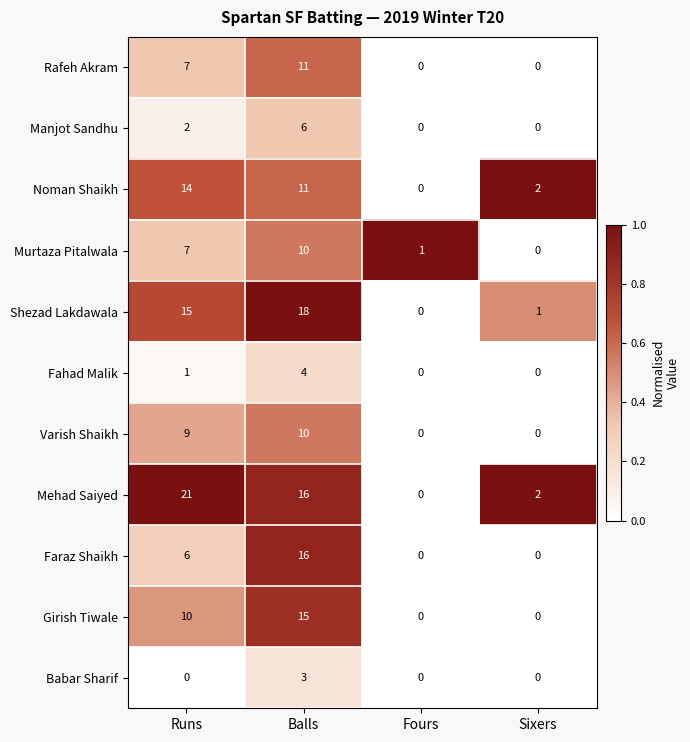

At which category does the chart reach its peak across all series?

Runs